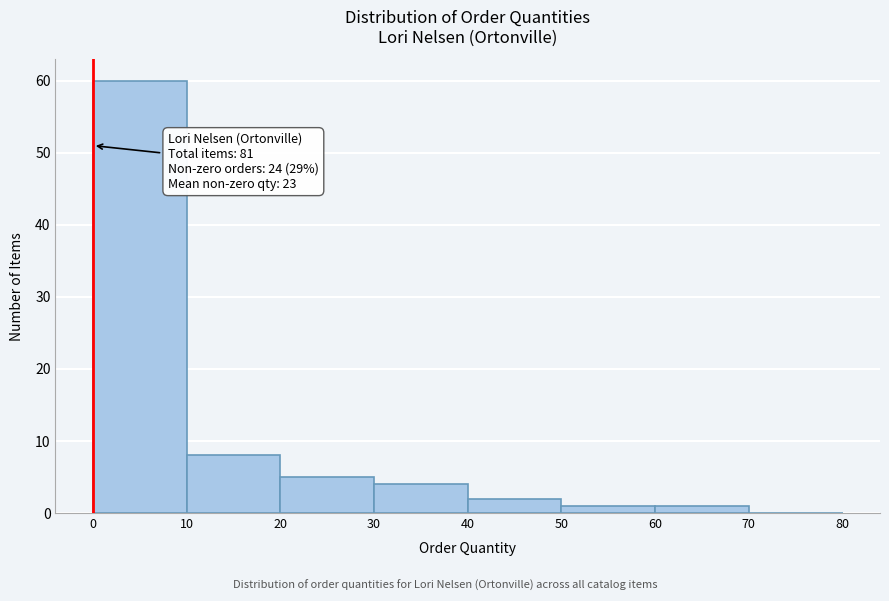

Which range on the x-axis has the tallest bar?

0 to 10